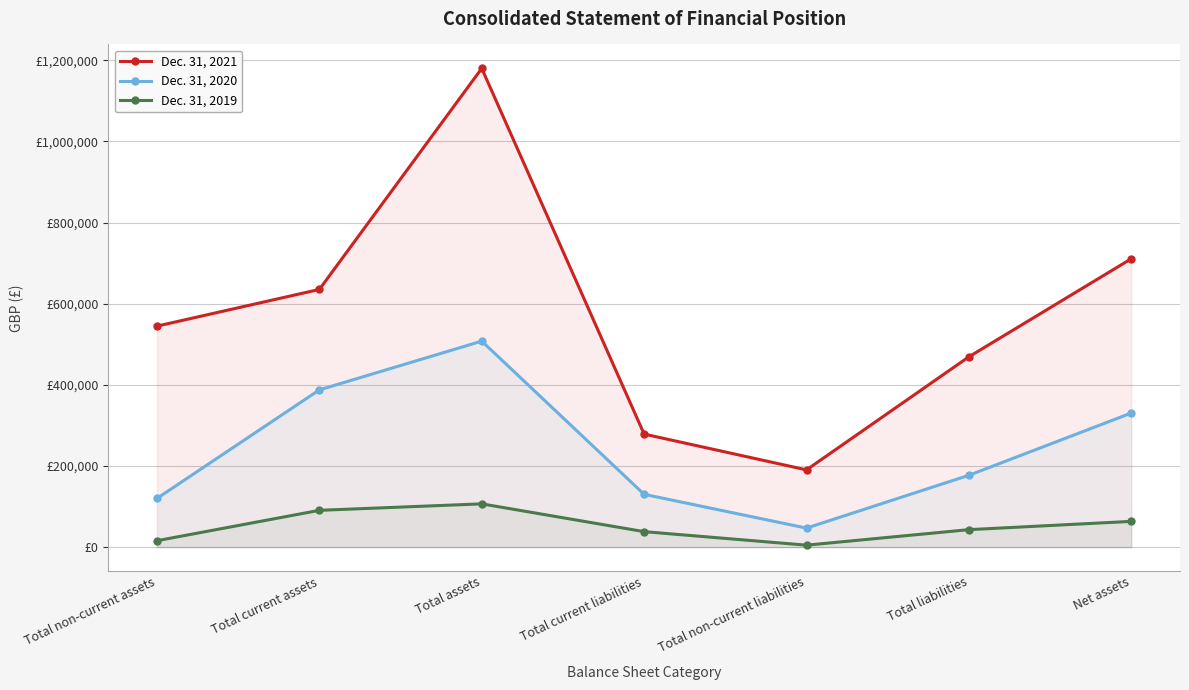

What is the sum of all Dec. 31, 2020 values?

1700226